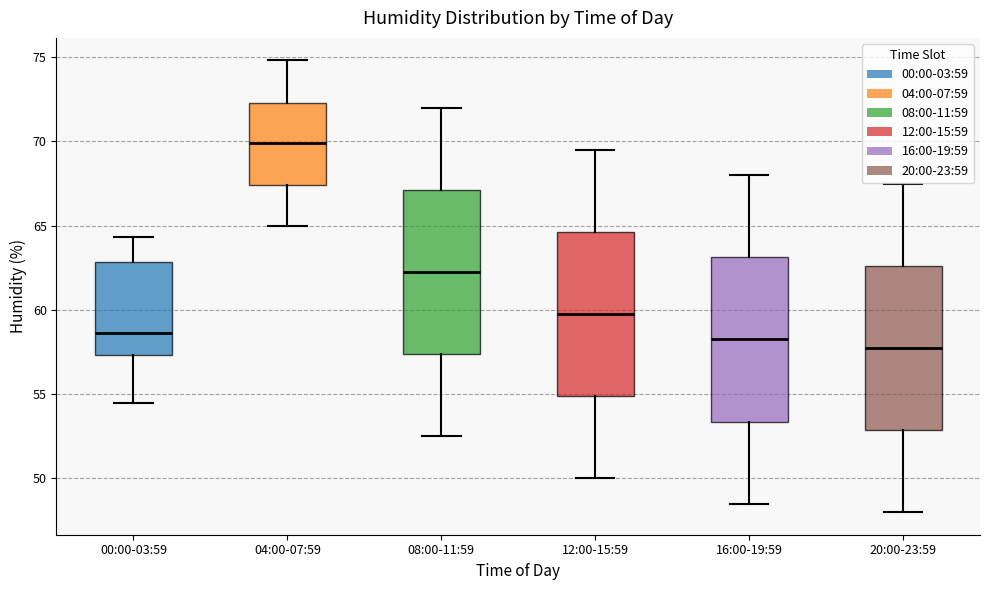

Reading left to right, transcribe this box plot: for each box, give where its median line is, the range the box spans, and where its two whiskers end, as read against the y-axis. The values are not printed on the chart, so give them approximately, as read against the axis.

00:00-03:59: median 58.5, box 57.5 to 63.0, whiskers 54.5 to 64.5
04:00-07:59: median 70.0, box 67.5 to 72.5, whiskers 65.0 to 75.0
08:00-11:59: median 62.5, box 57.5 to 67.0, whiskers 52.5 to 72.0
12:00-15:59: median 60.0, box 55.0 to 64.5, whiskers 50.0 to 69.5
16:00-19:59: median 58.5, box 53.5 to 63.0, whiskers 48.5 to 68.0
20:00-23:59: median 58.0, box 53.0 to 62.5, whiskers 48.0 to 67.5